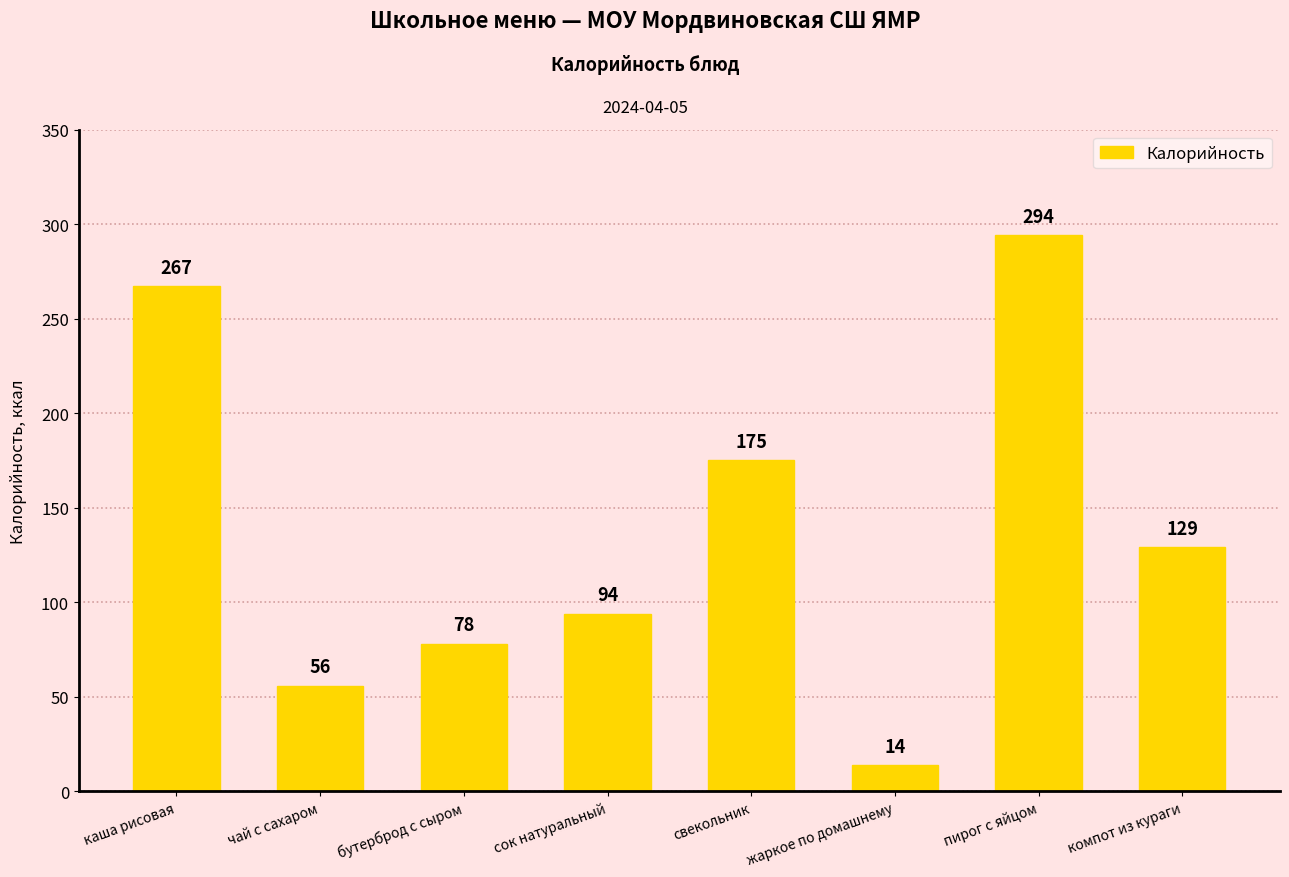

Count the number of data series in this chart.

1